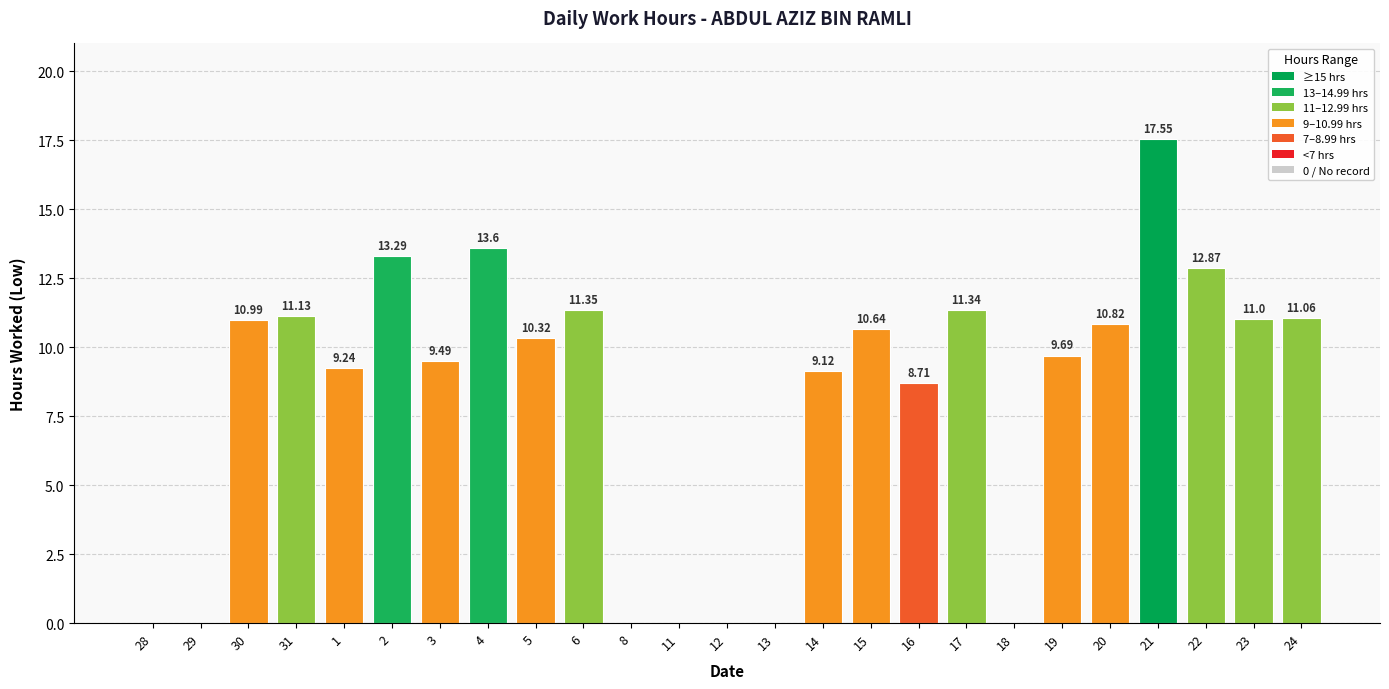

Between 4 and 14, which is larger?

4